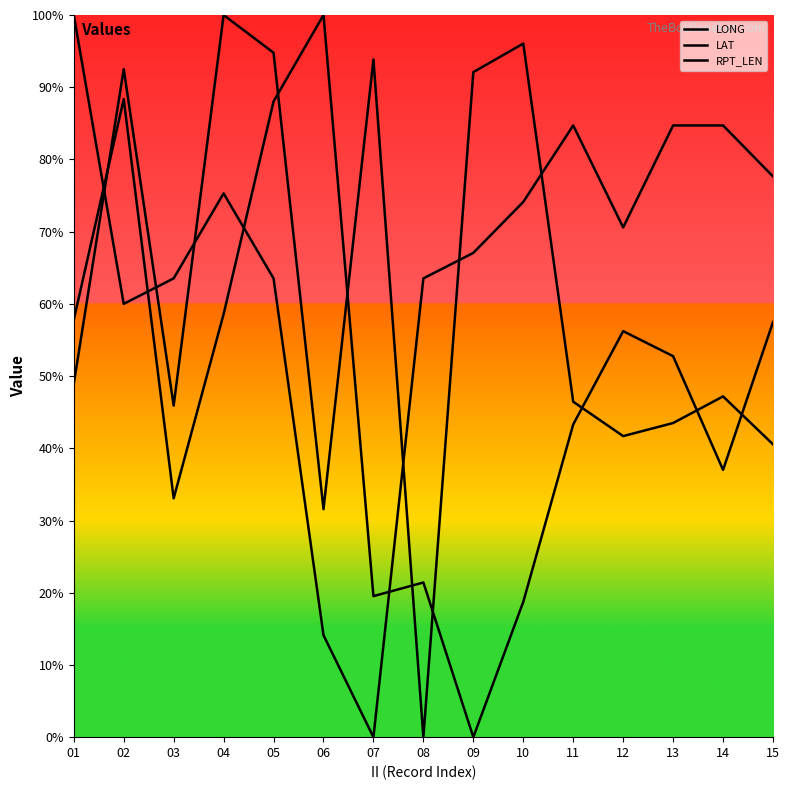

How many interior local peaks does the RPT_LEN series have?

2